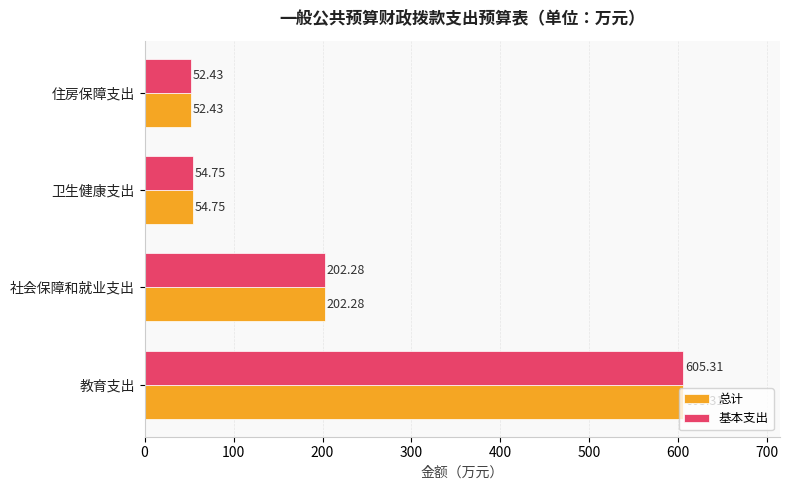

At which label does 总计 reach its peak?

教育支出